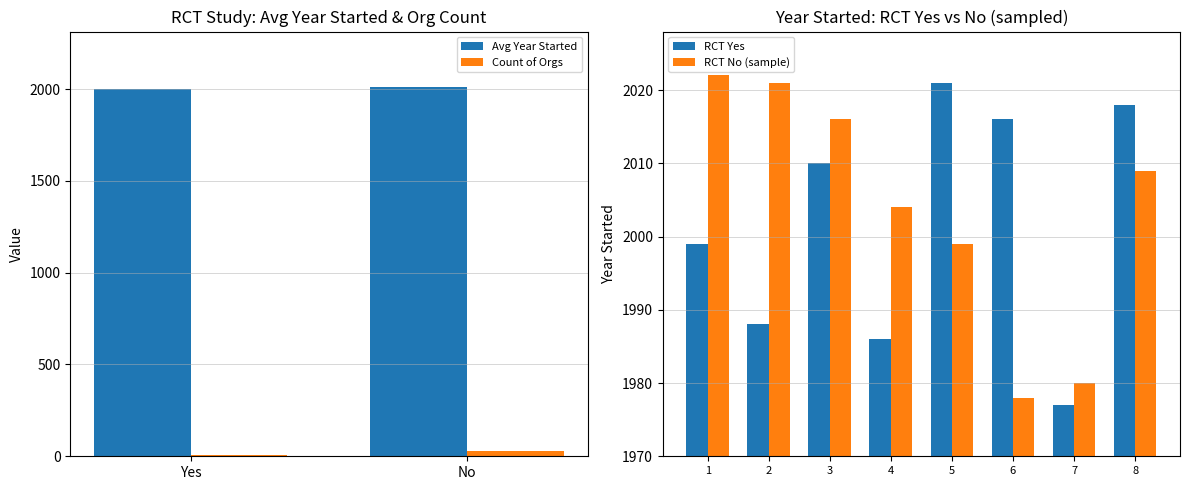

The value of RCT Yes at 3 is 2010. True or false?

True